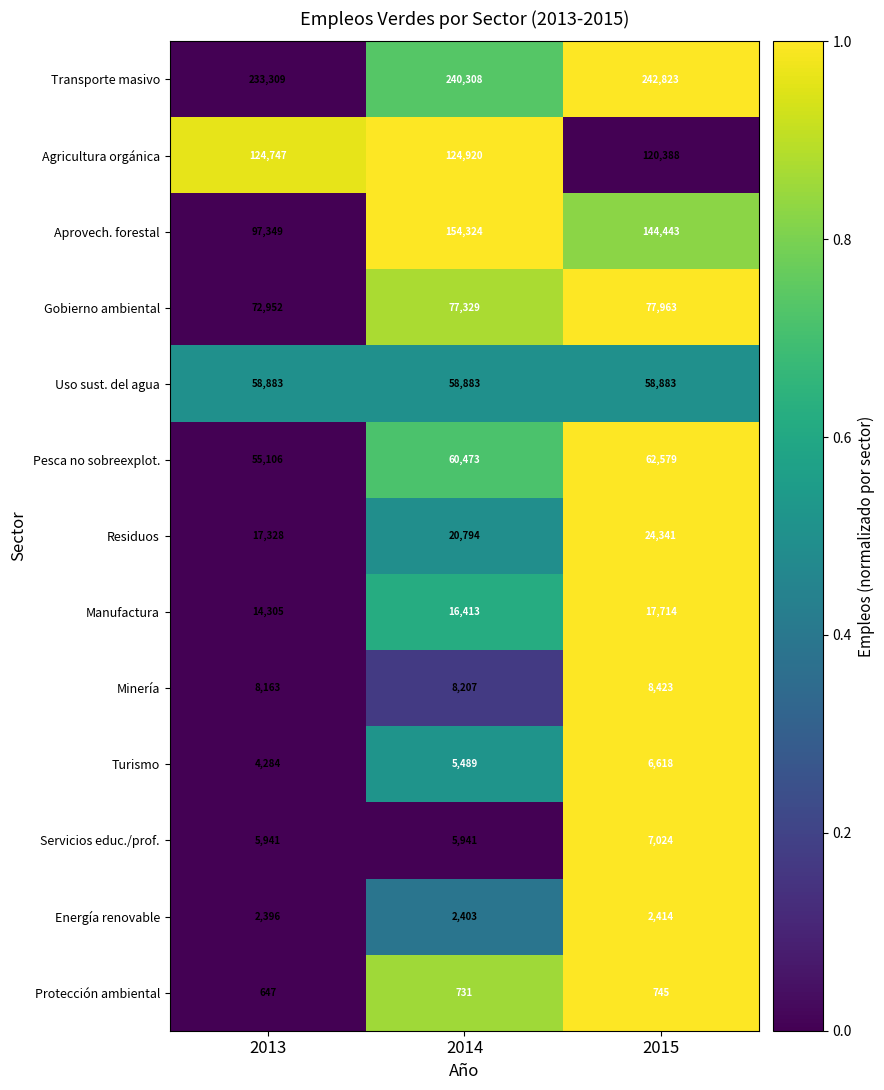

What is the difference between the Servicios educ./prof. values at 2014 and 2015?

1083